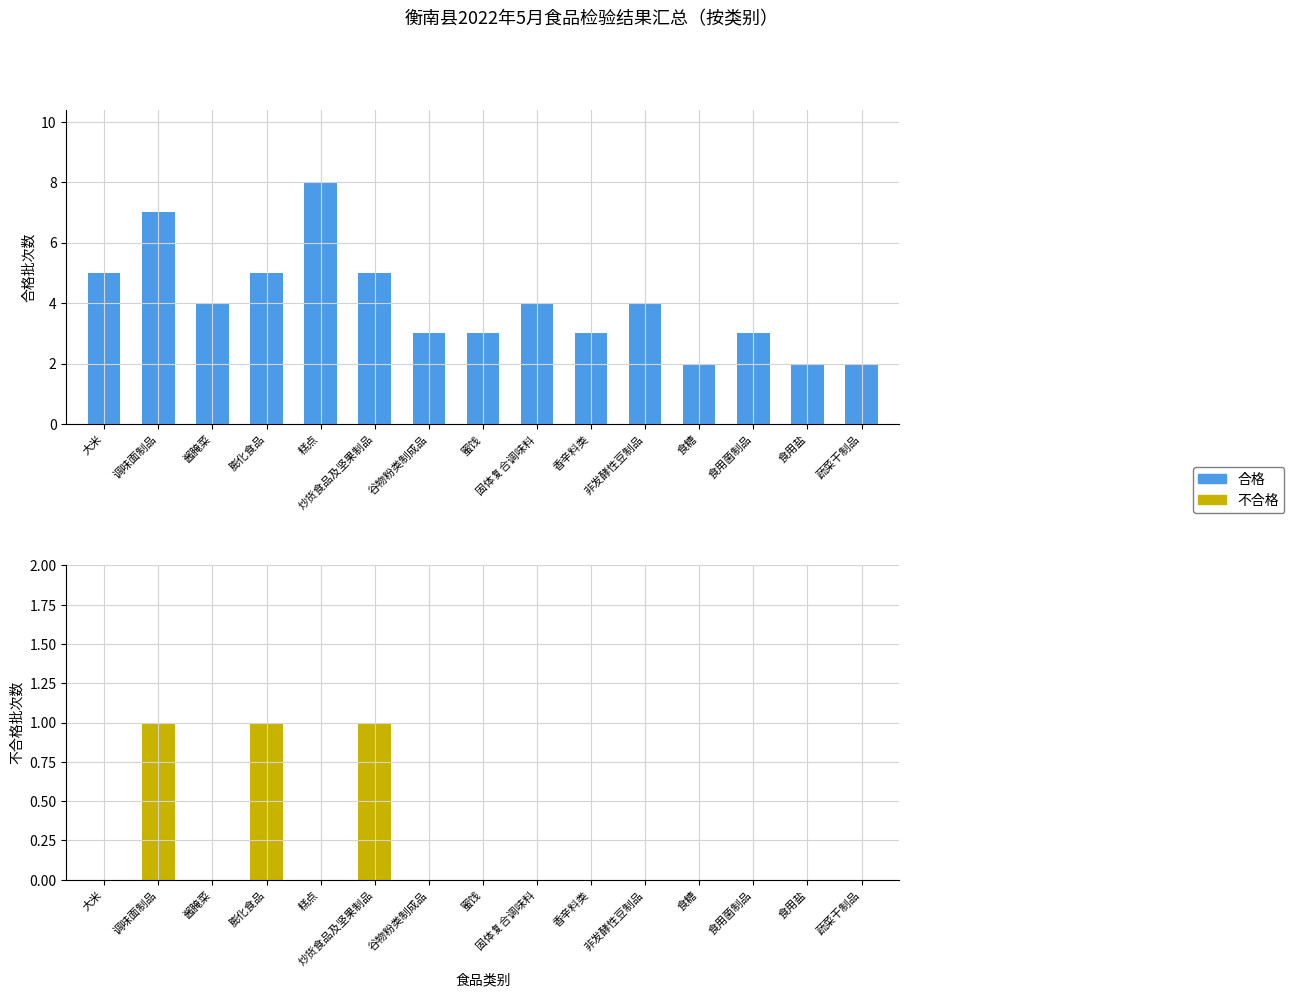

Which series has the largest range (max minus min)?

合格